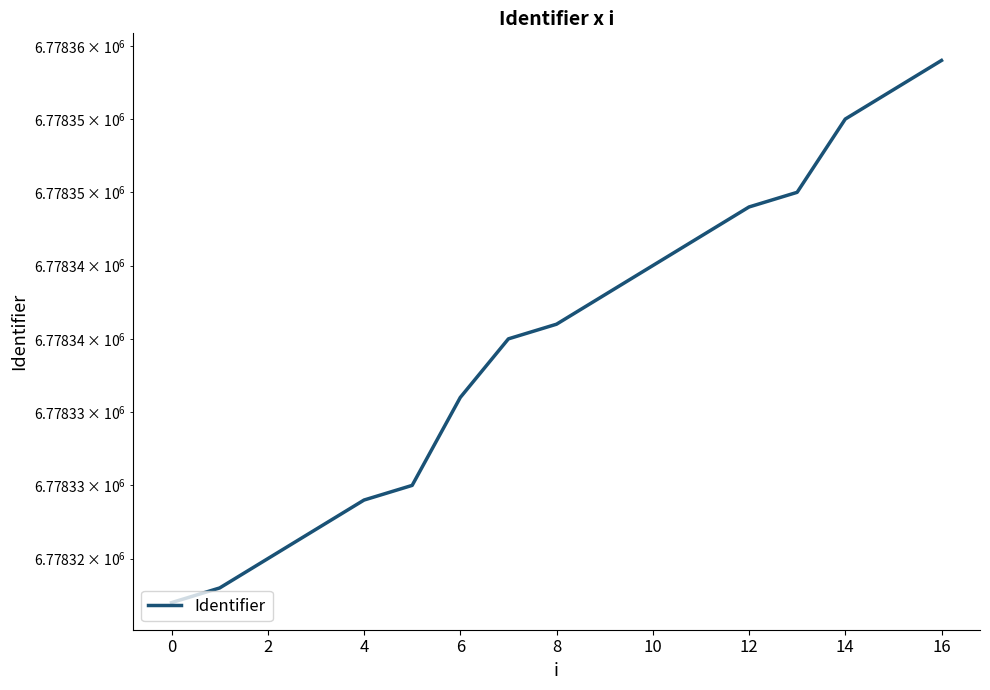

At which category does the chart reach its peak across all series?

16